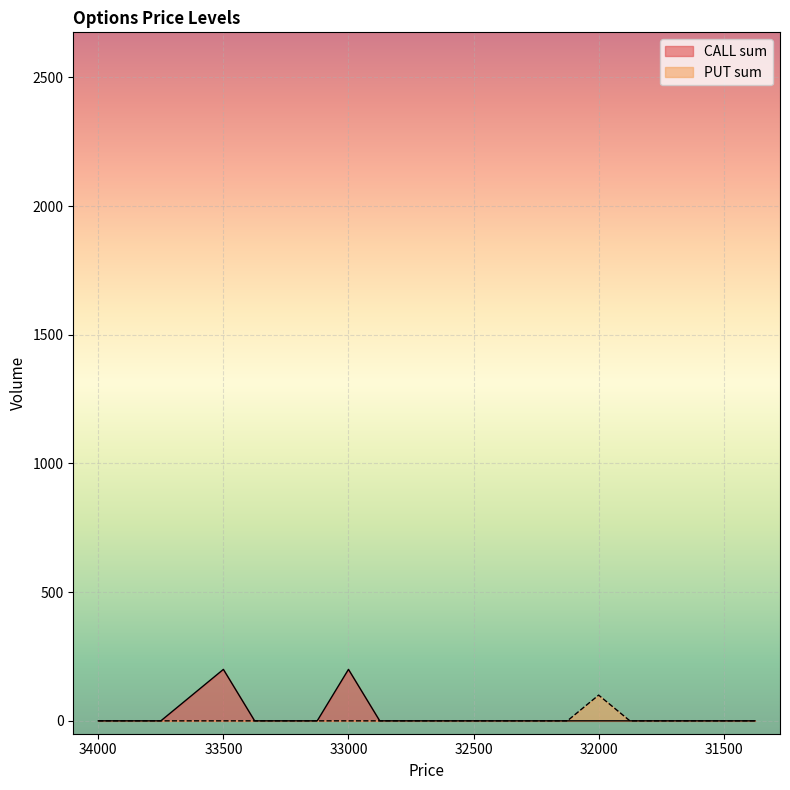

At which category does PUT sum reach its first local peak?

32000